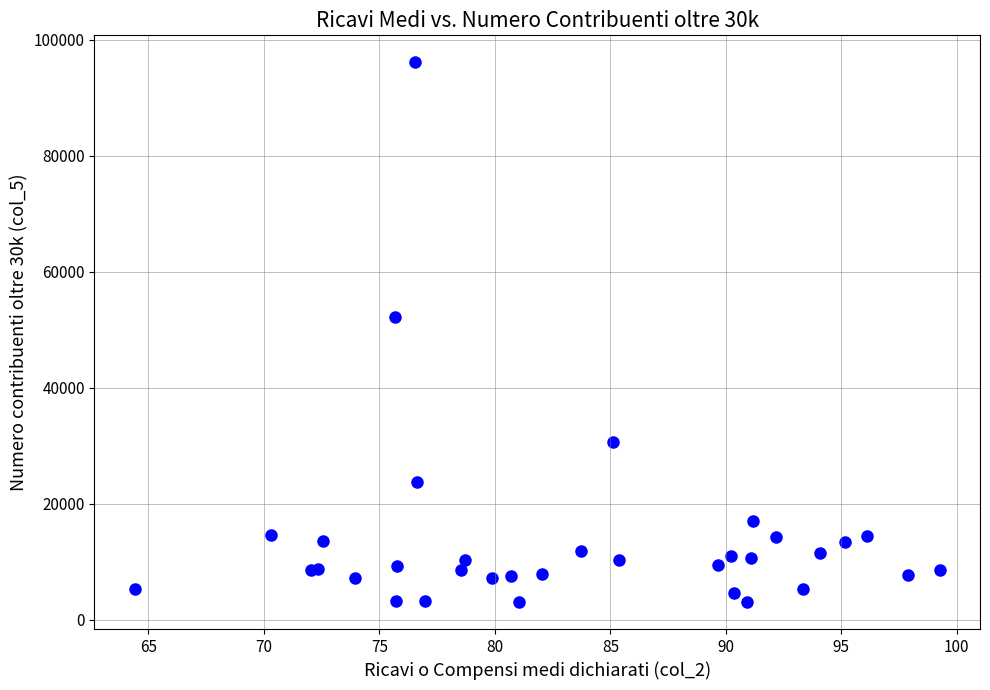

What Y value in the scatter plot is closest to 49575?

52231